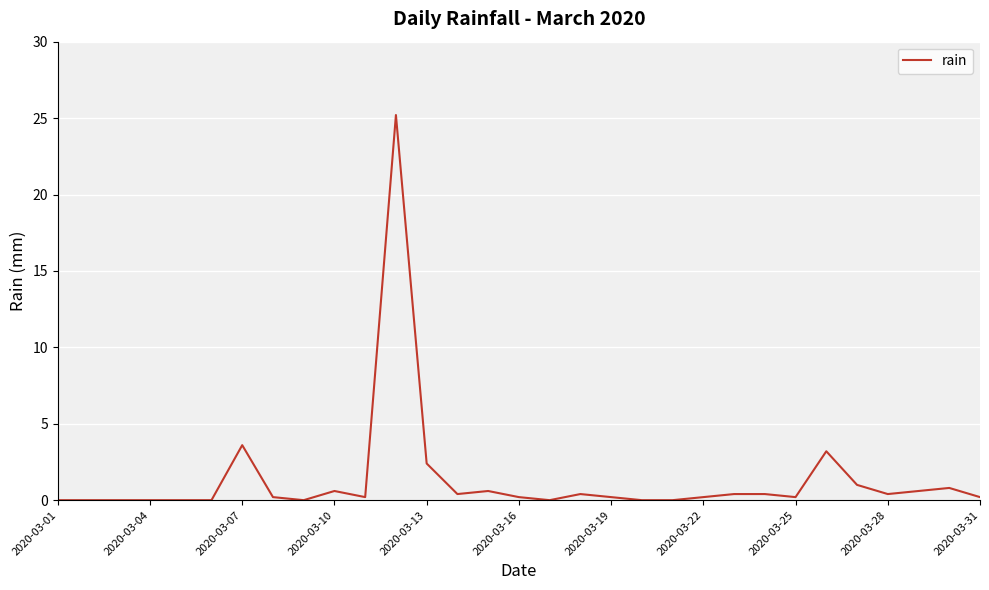

What is the difference between the maximum and second lowest values?

25.2